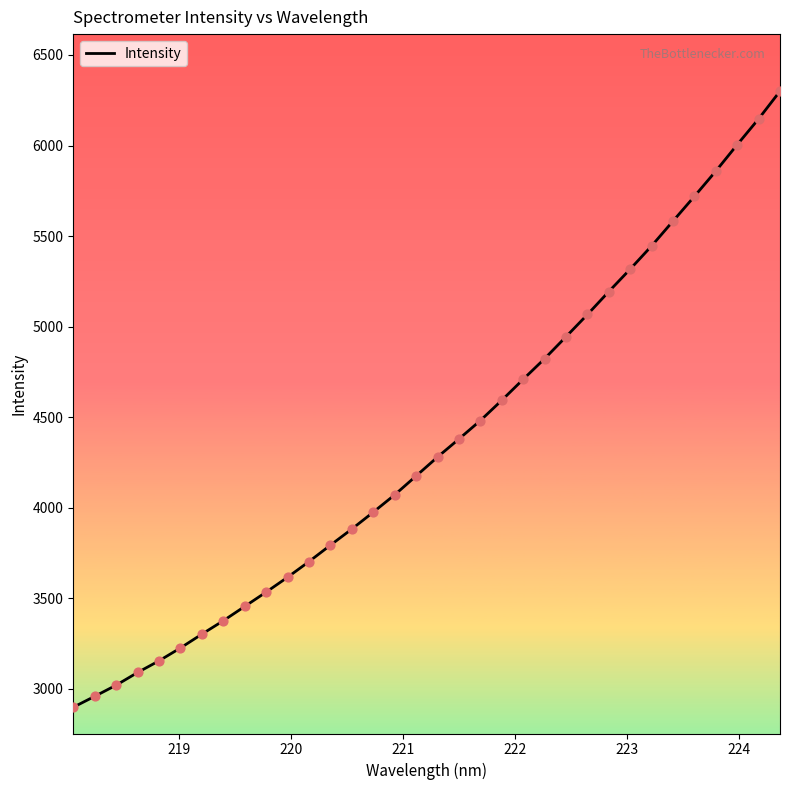

What is the greatest value displayed?

6300.0